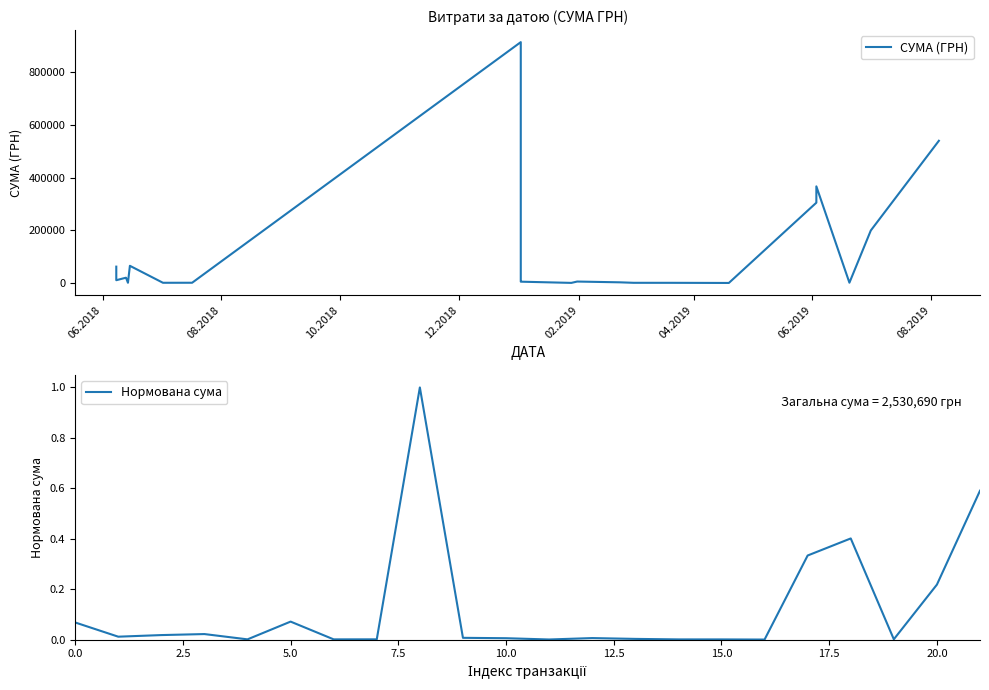

What is the highest value of the Нормована сума series?

1.0